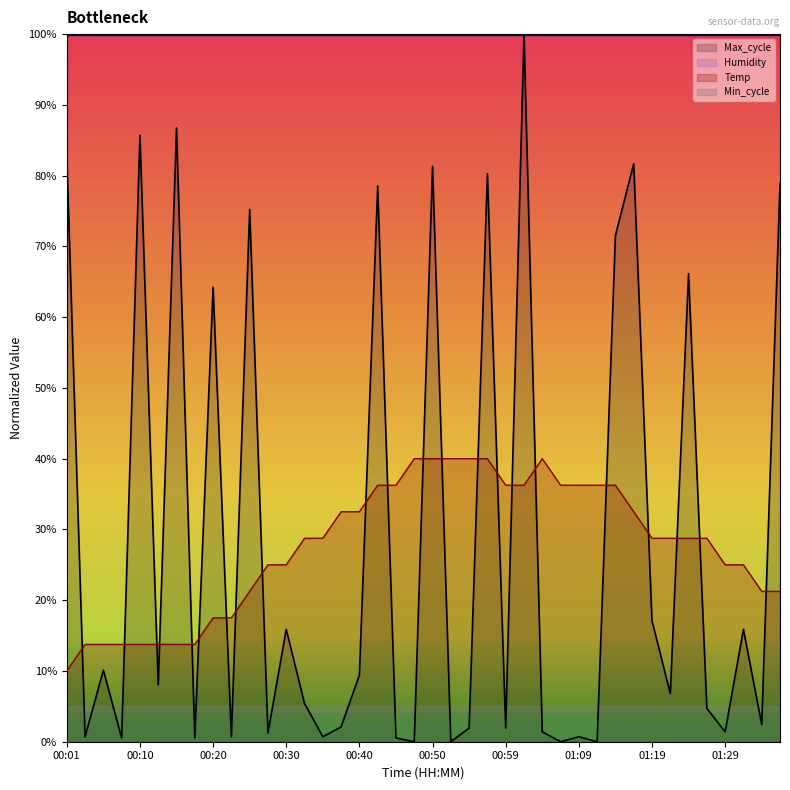

What is the value of the Max_cycle point at the 32nd from the left?

0.8